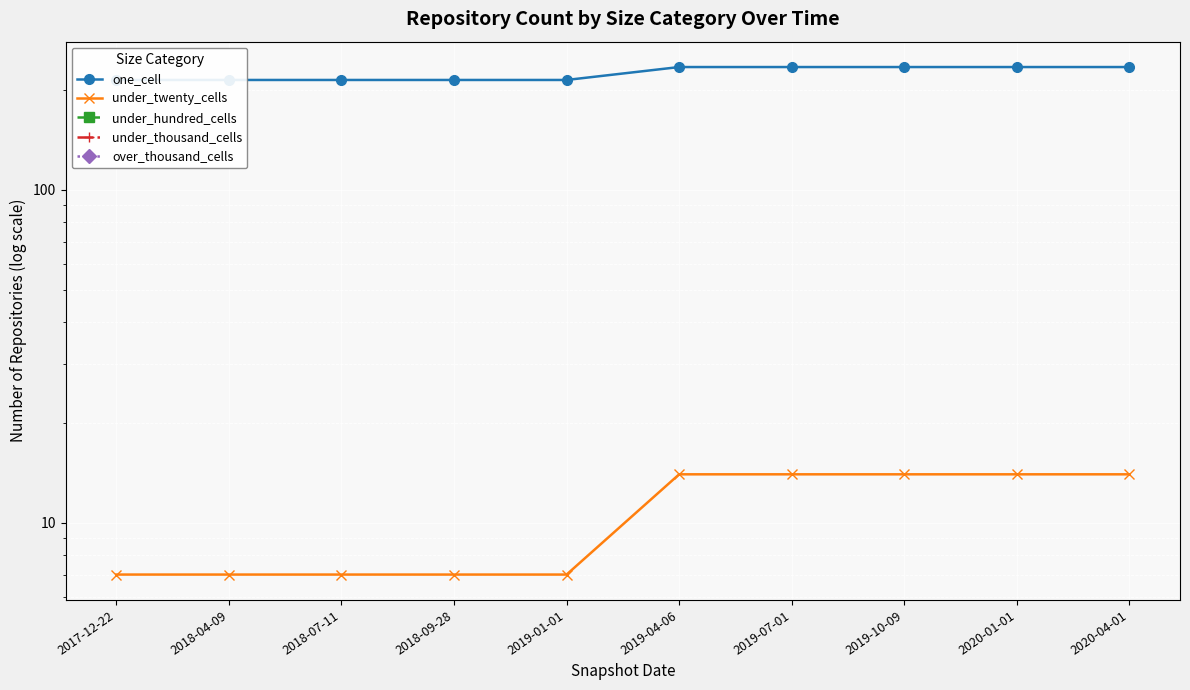

Reading left to right, extract all data points from this chart.

one_cell: 214	214	214	214	214	234	234	234	234	234
under_twenty_cells: 7	7	7	7	7	14	14	14	14	14
under_hundred_cells: 0	0	0	0	0	0	0	0	0	0
under_thousand_cells: 0	0	0	0	0	0	0	0	0	0
over_thousand_cells: 0	0	0	0	0	0	0	0	0	0